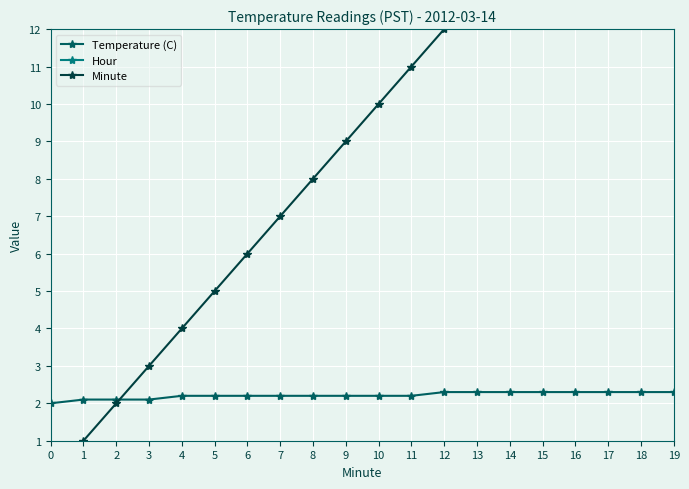

What is the value of the Temperature (C) point at the 10th from the left?

2.2